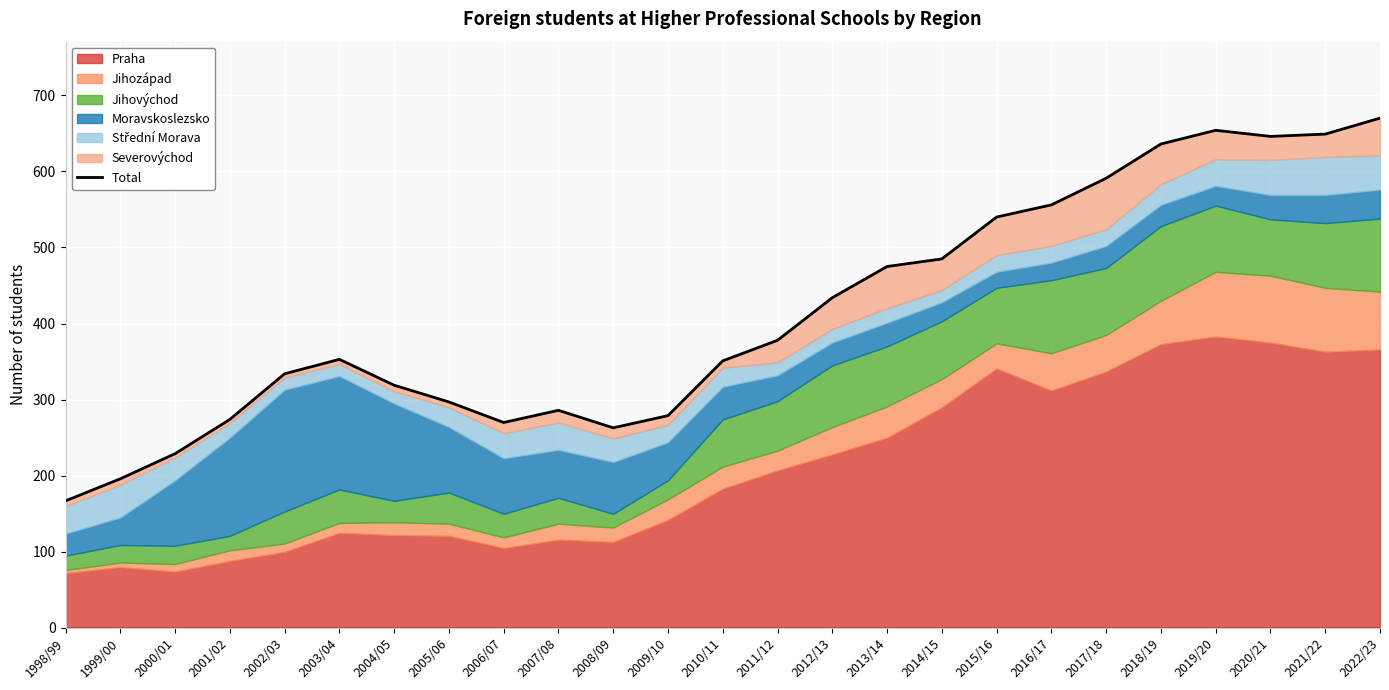

What is the sum of all values?

10332